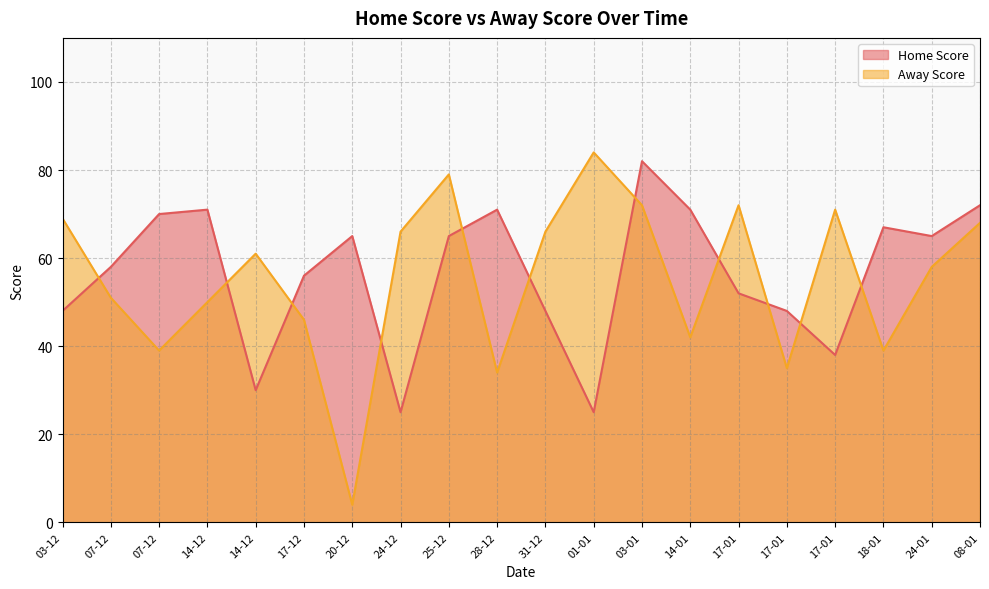

What is the smallest value displayed?

4